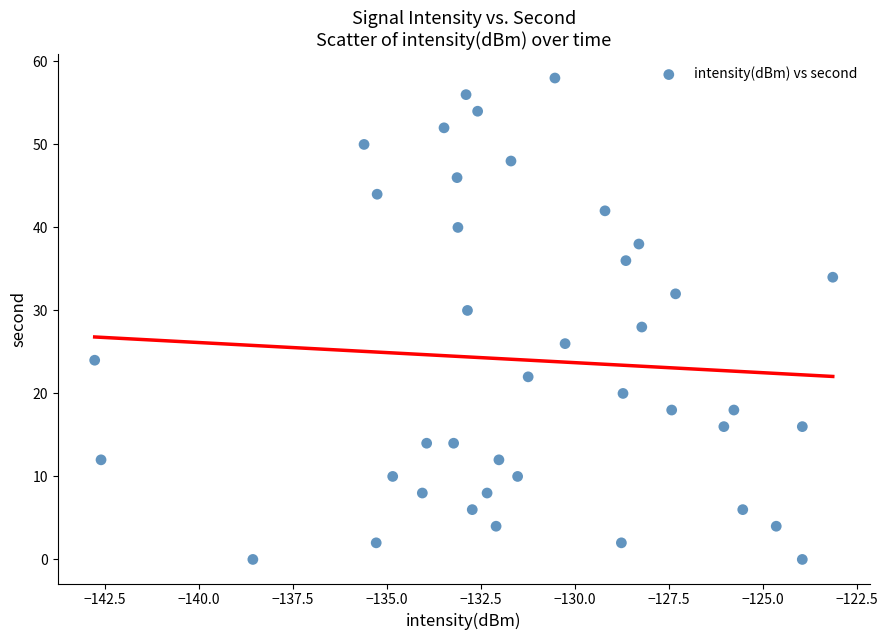

What is the range of Y values (max minus min)?

58